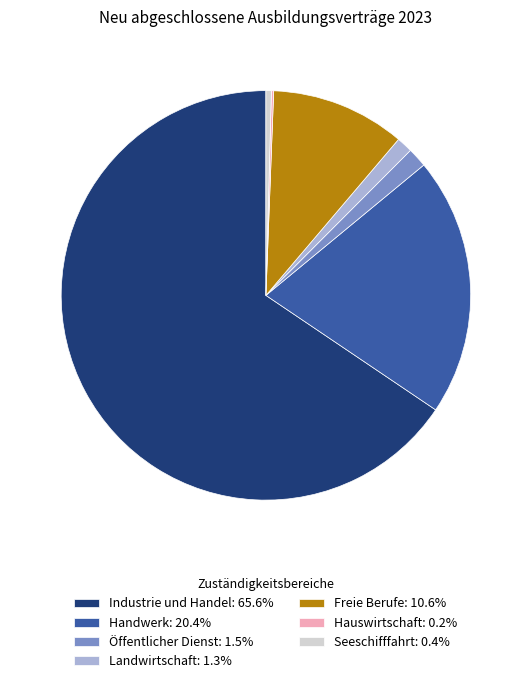

Is the sum of Handwerk: 20.4% and Seeschifffahrt: 0.4% greater than half?

No